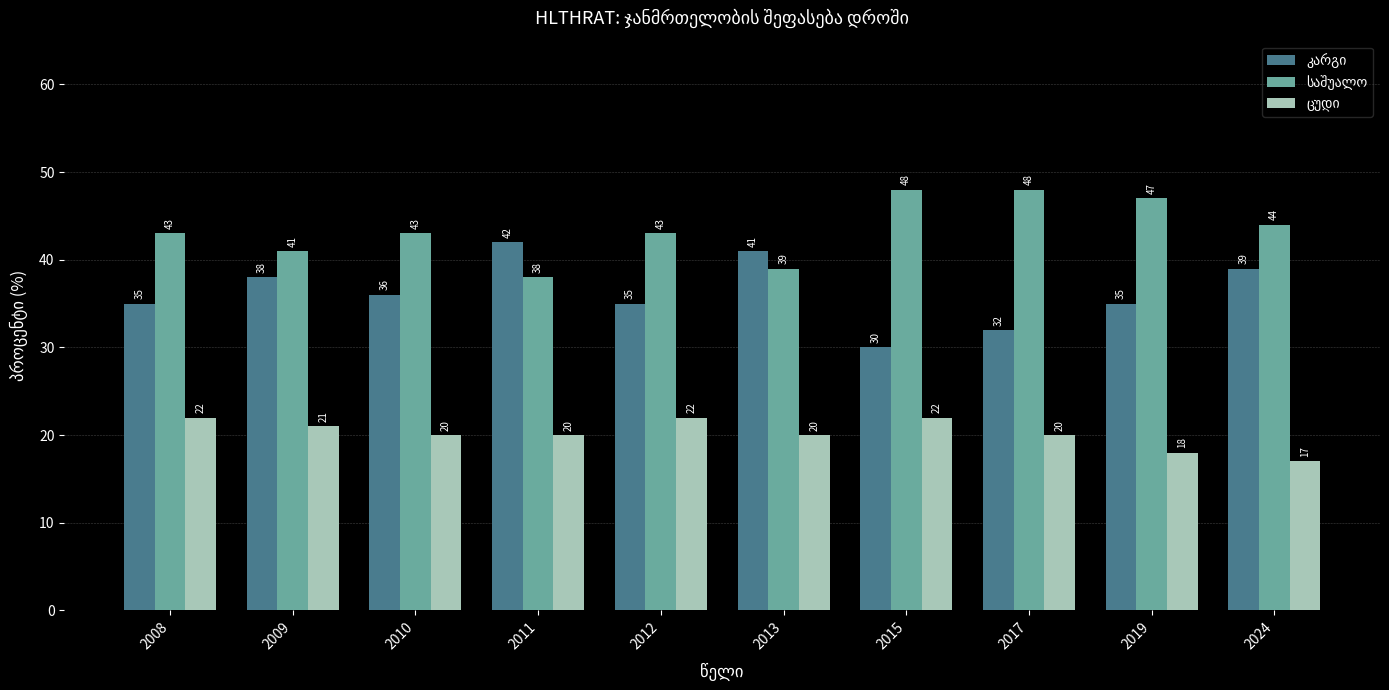

Which label corresponds to the smallest value in the chart?

2024